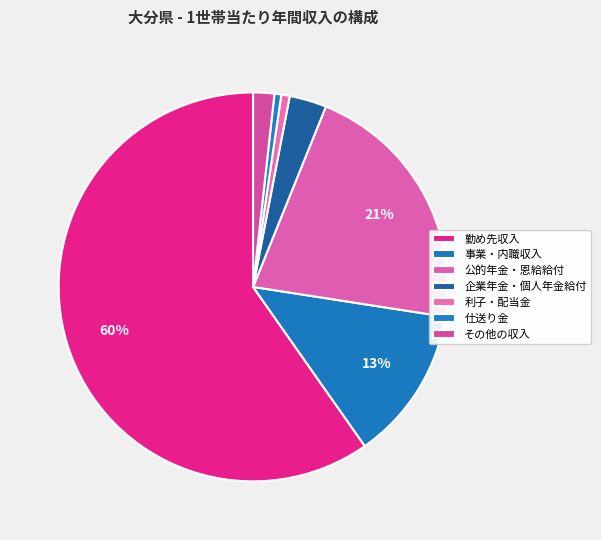

Which slice represents more than half of the pie?

勤め先収入